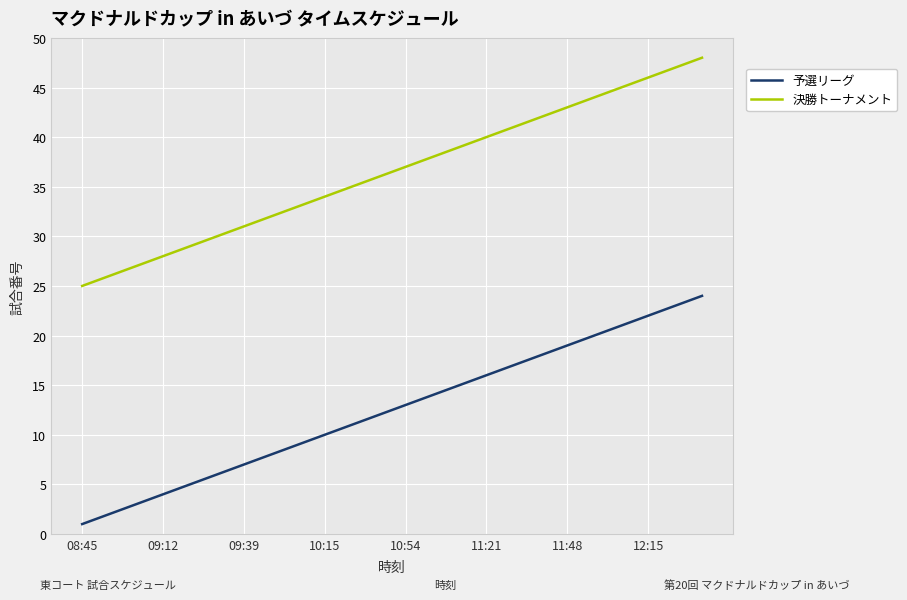

Reading right to left, extract all data points from this chart.

予選リーグ: 24	23	22	21	20	19	18	17	16	15	14	13	12	11	10	9	8	7	6	5	4	3	2	1
決勝トーナメント: 48	47	46	45	44	43	42	41	40	39	38	37	36	35	34	33	32	31	30	29	28	27	26	25